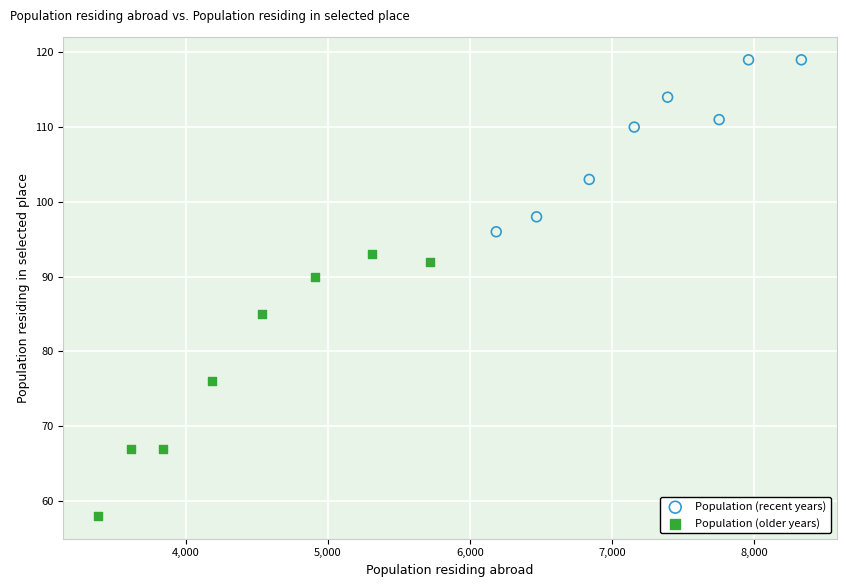

What are all the series names shown in the legend?

Population (recent years), Population (older years)